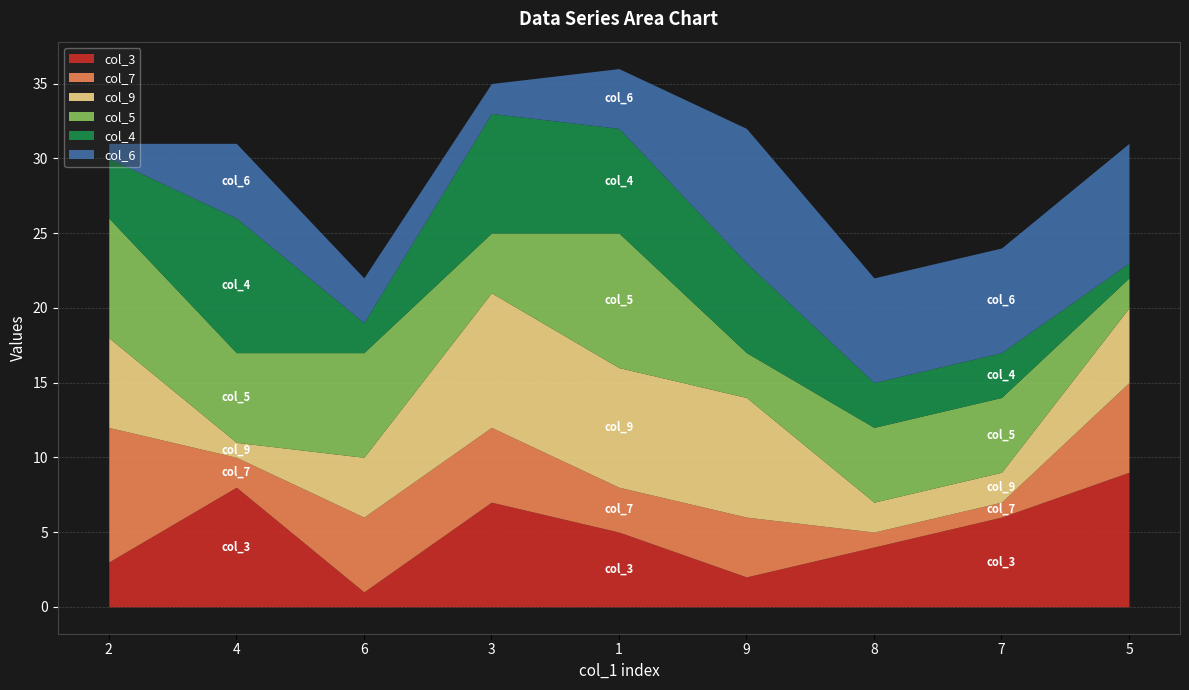

How many distinct data groups are displayed?

6